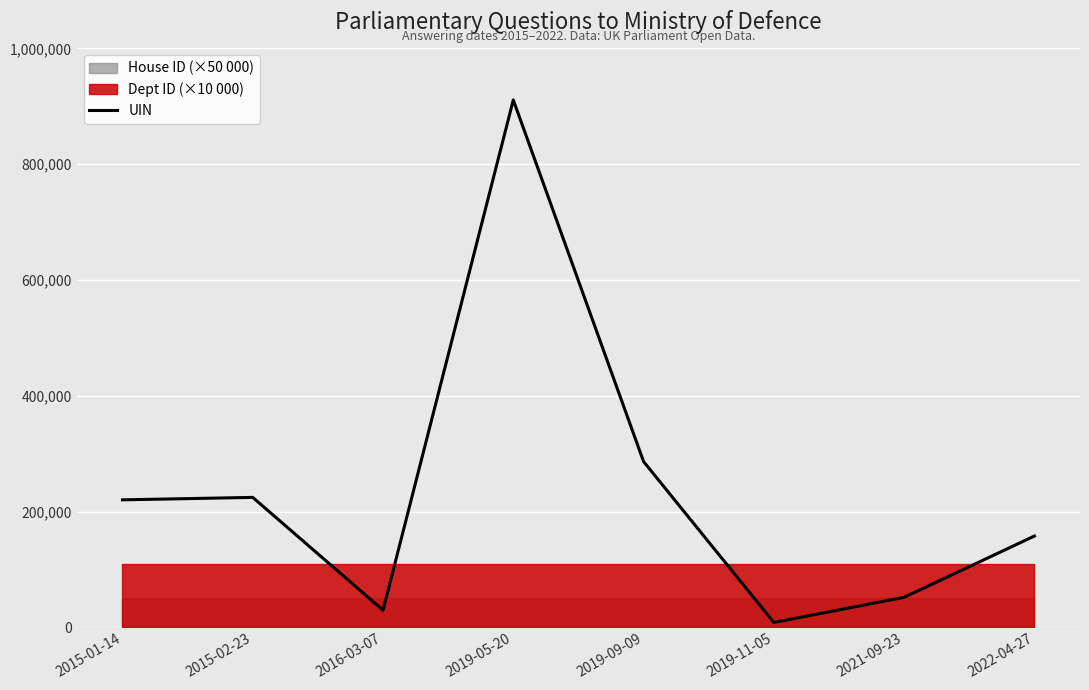

At which category does the data reach its first local valley?

2016-03-07